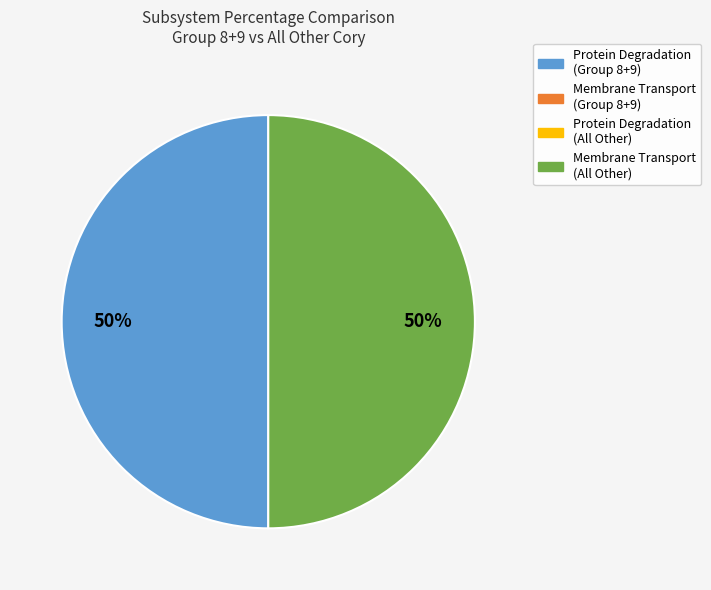

Count the number of slices in the pie.

2